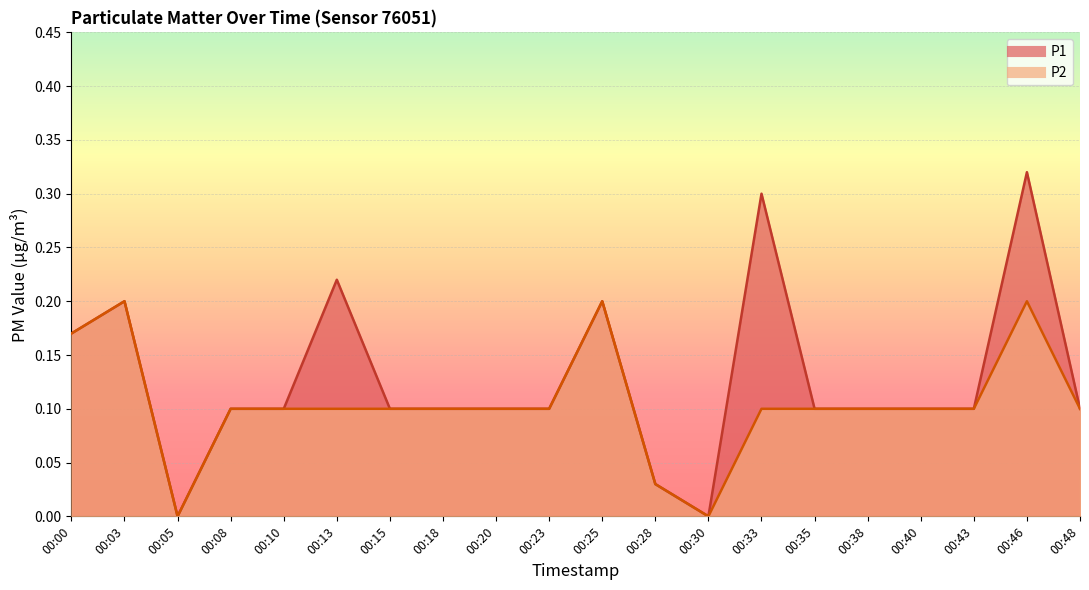

Reading left to right, what are all the values shown in this chart?

P1: 00:00=0.2	00:03=0.2	00:05=0.0	00:08=0.1	00:10=0.1	00:13=0.2	00:15=0.1	00:18=0.1	00:20=0.1	00:23=0.1	00:25=0.2	00:28=0.0	00:30=0.0	00:33=0.3	00:35=0.1	00:38=0.1	00:40=0.1	00:43=0.1	00:46=0.3	00:48=0.1
P2: 00:00=0.2	00:03=0.2	00:05=0.0	00:08=0.1	00:10=0.1	00:13=0.1	00:15=0.1	00:18=0.1	00:20=0.1	00:23=0.1	00:25=0.2	00:28=0.0	00:30=0.0	00:33=0.1	00:35=0.1	00:38=0.1	00:40=0.1	00:43=0.1	00:46=0.2	00:48=0.1